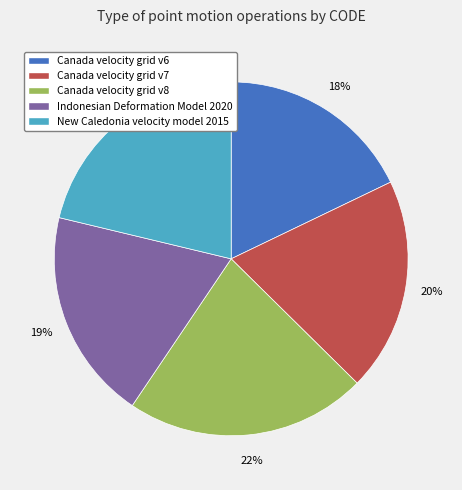

Is there any slice that represents more than half of the pie?

No